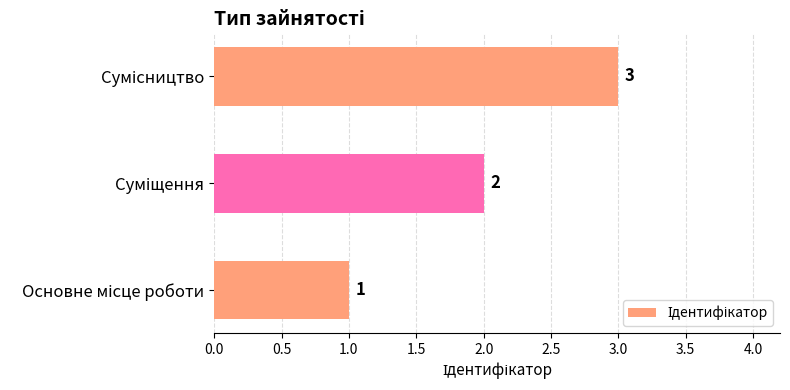

Are the bars horizontal?

Yes